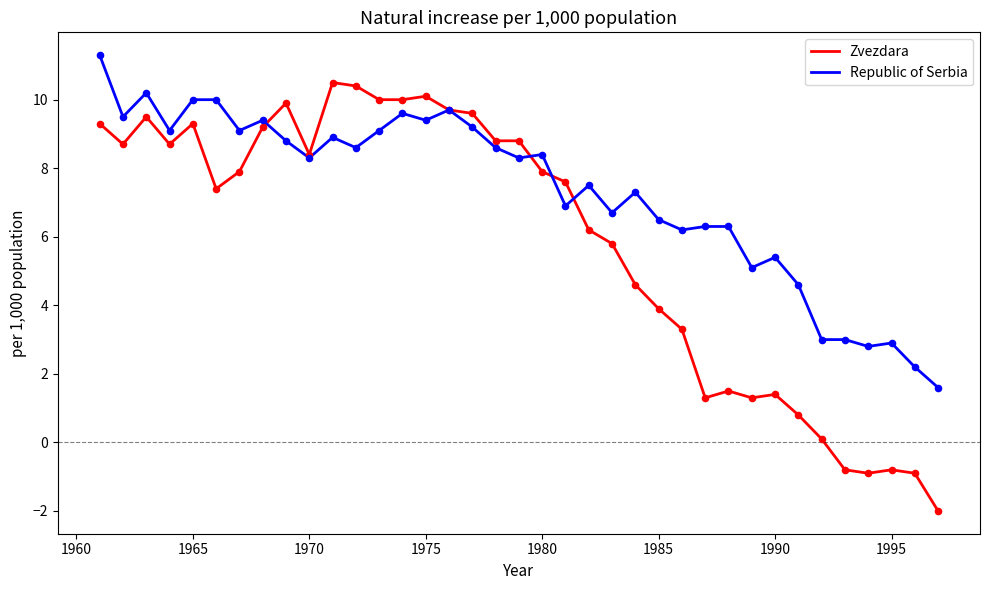

Which series has the widest spread of values?

Zvezdara